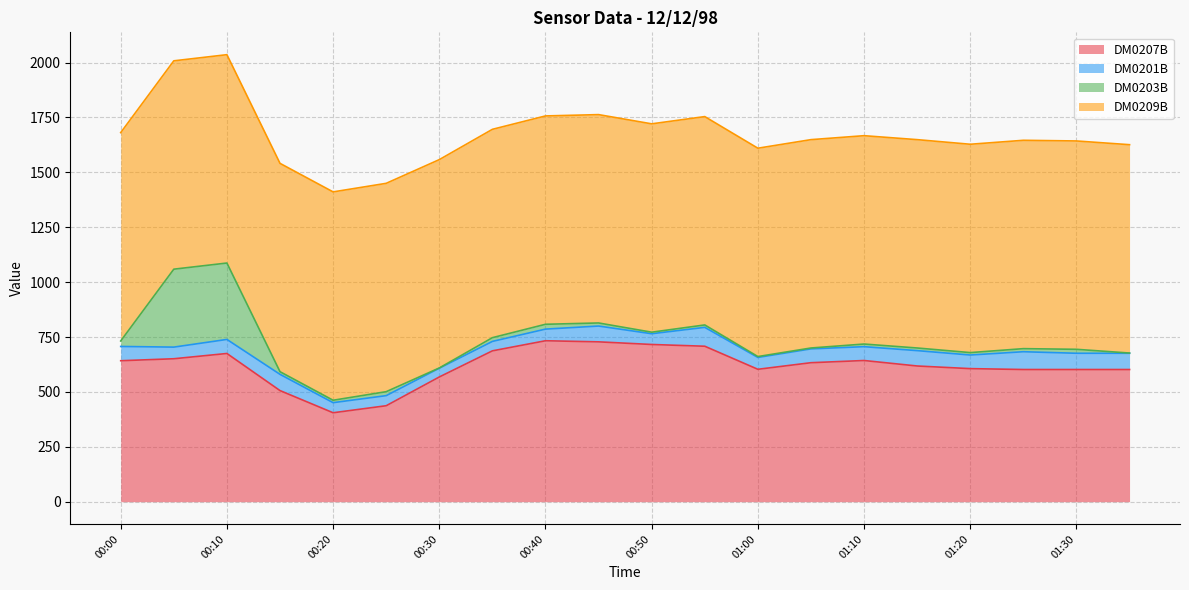

What is the approximate value of DM0209B at 00:00?

949